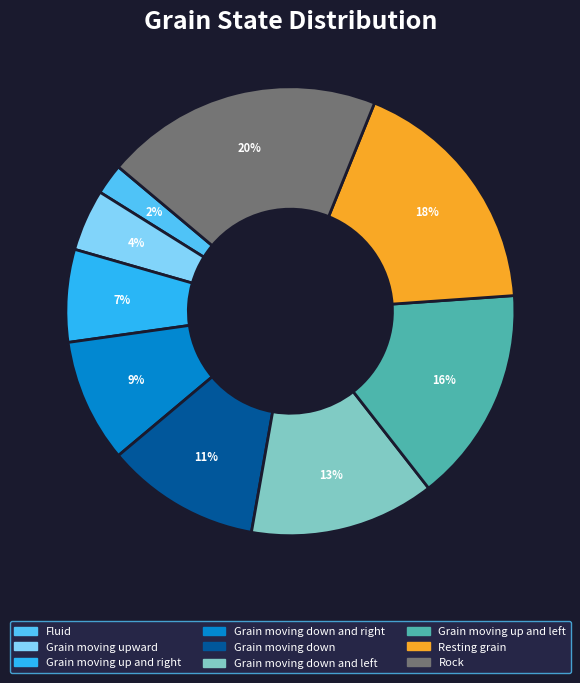

Count the number of slices in the pie.

9